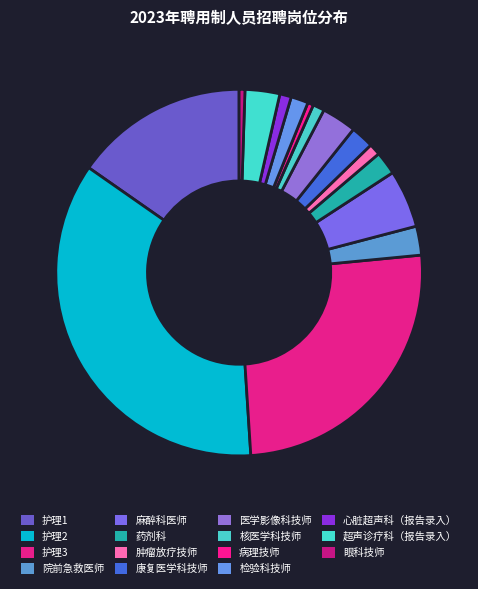

How many slices are in this pie chart?

15